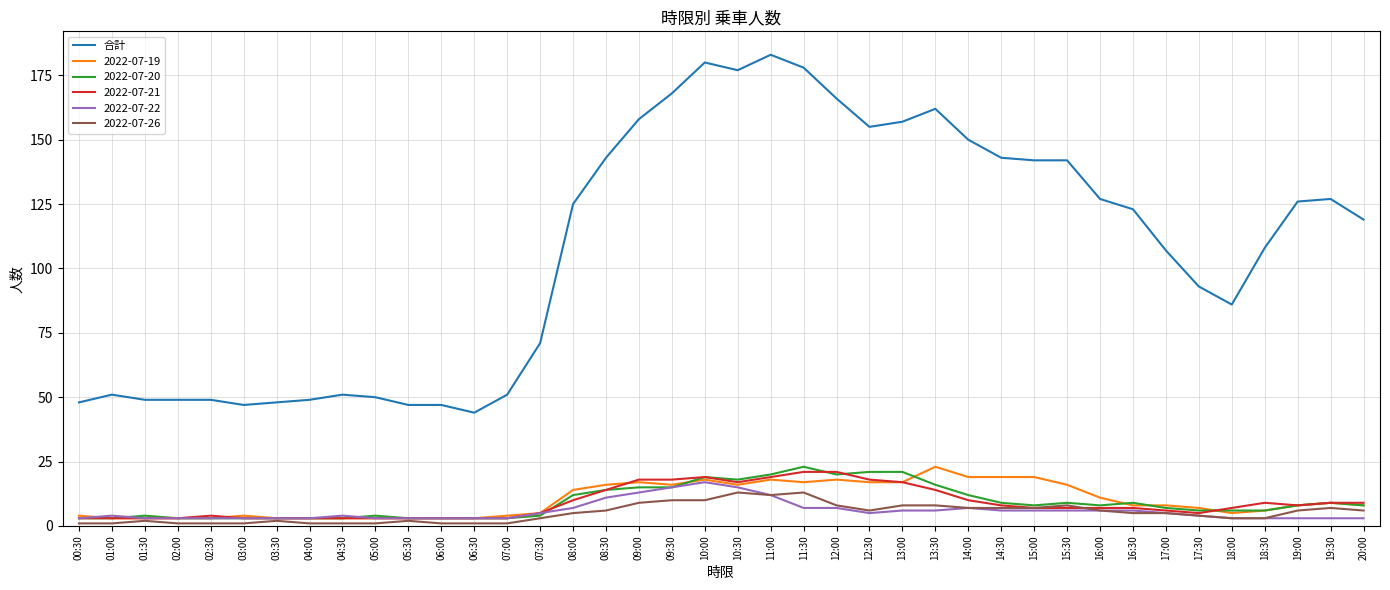

Is the value of 合計 at 07:00 greater than the value of 2022-07-22 at 11:00?

Yes